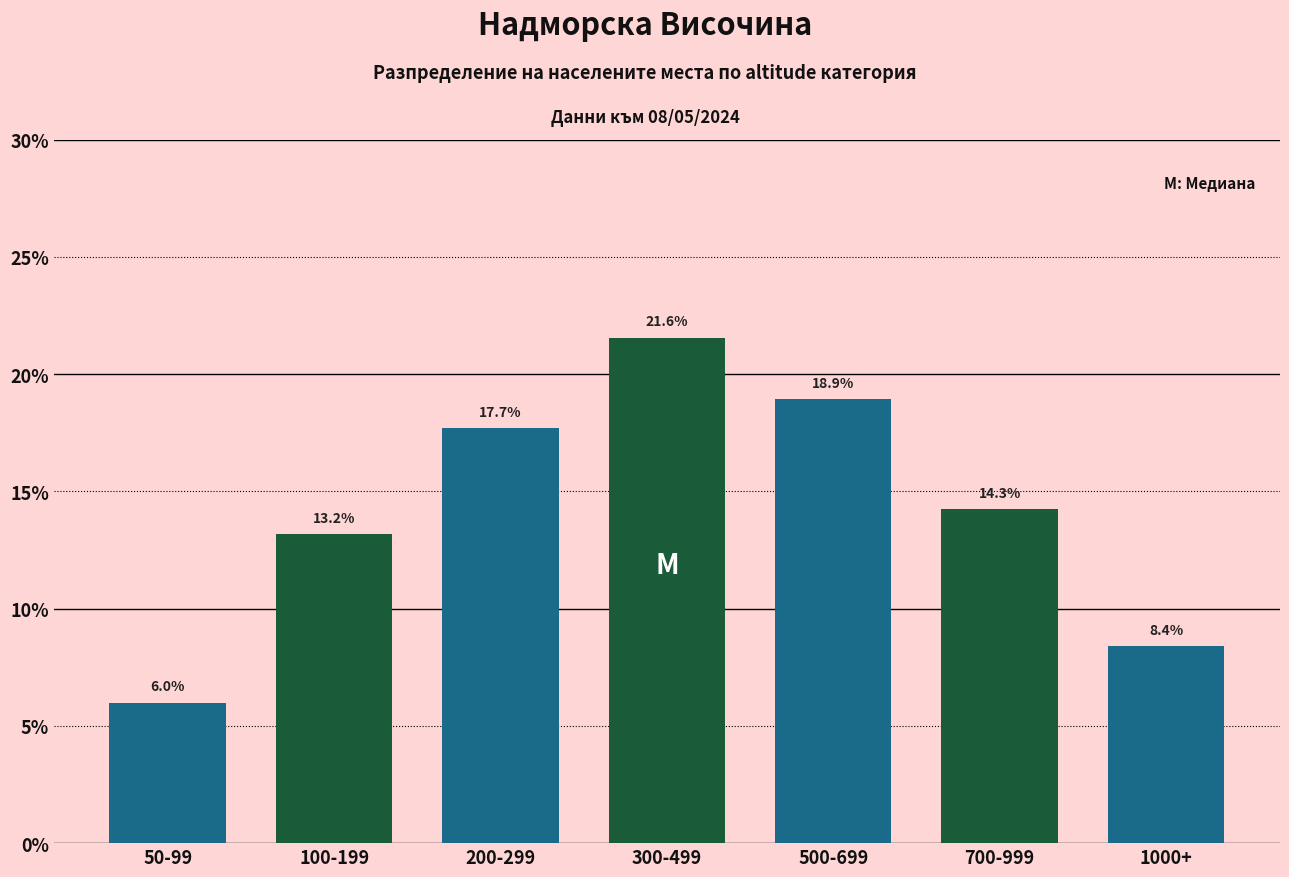

Reading left to right, list all the values displayed in this chart.

50-99=6.0	100-199=13.2	200-299=17.7	300-499=21.6	500-699=18.9	700-999=14.3	1000+=8.4